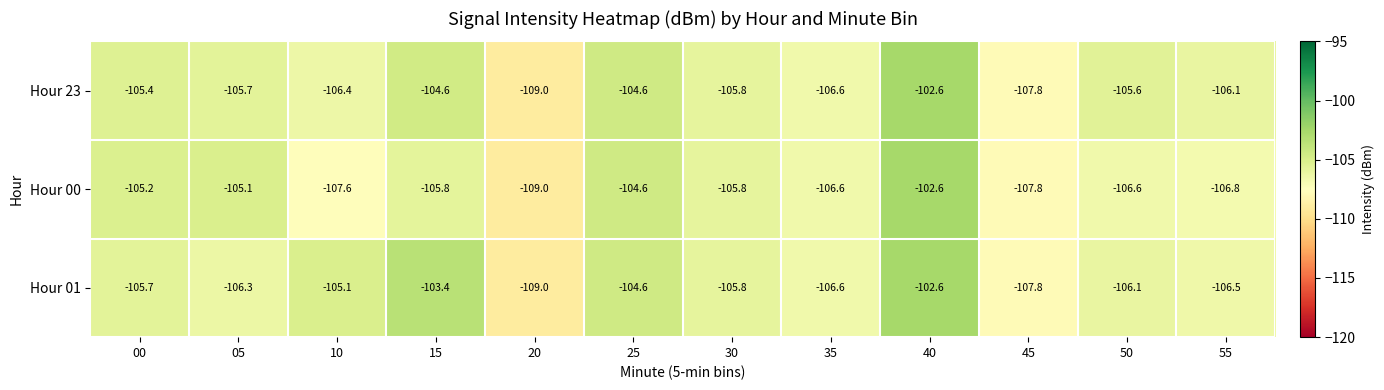

Count the number of categories in the chart.

12